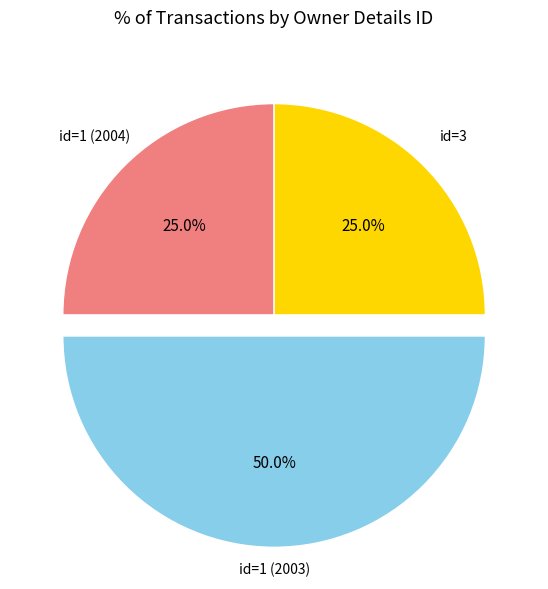

How many segments does this pie chart have?

3